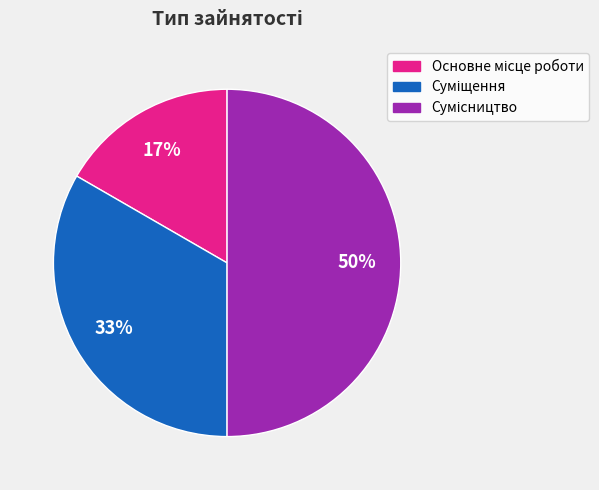

How many slices are in this pie chart?

3